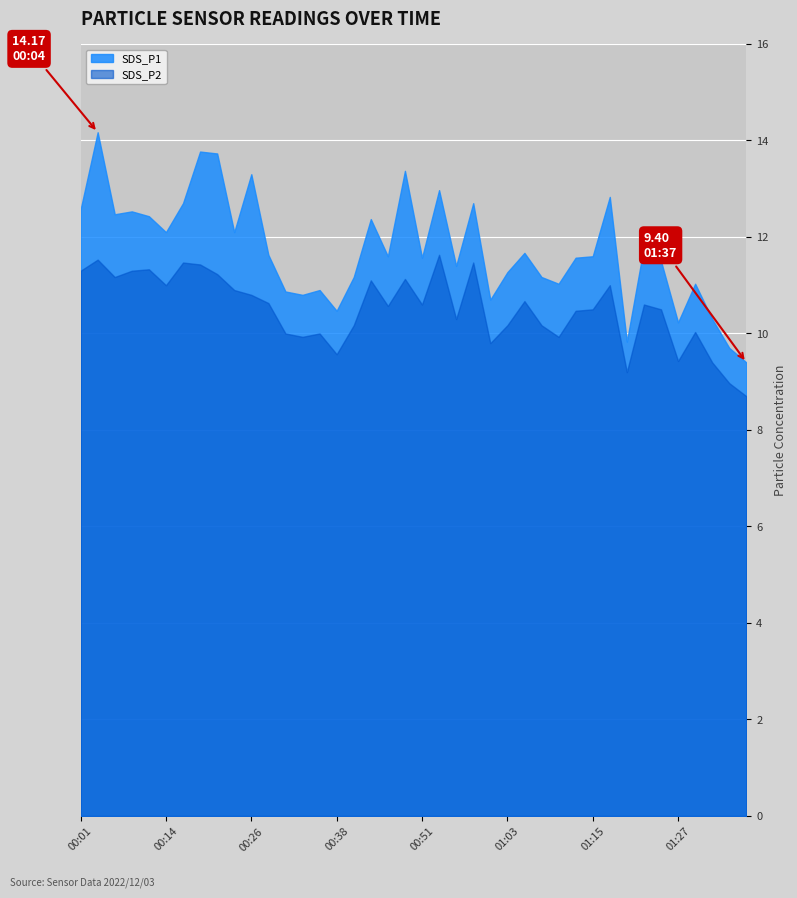

What is the difference between the maximum and minimum values in the SDS_P1 series?

4.8